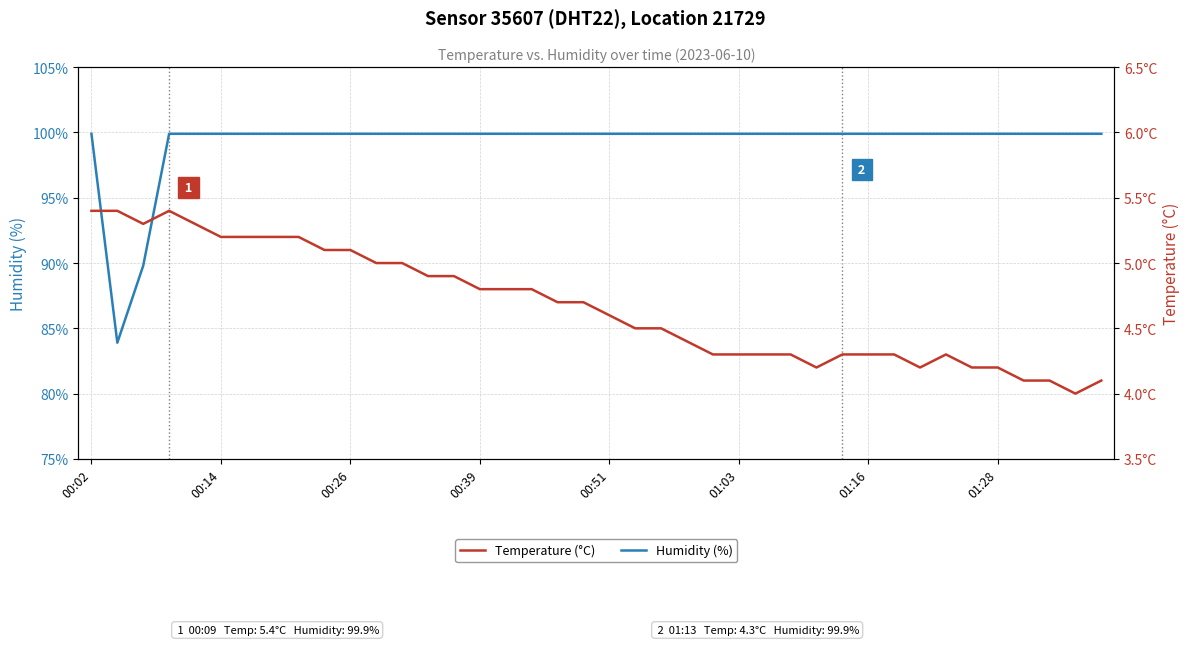

True or false: Humidity (%) and Temperature (°C) intersect in this chart.

False